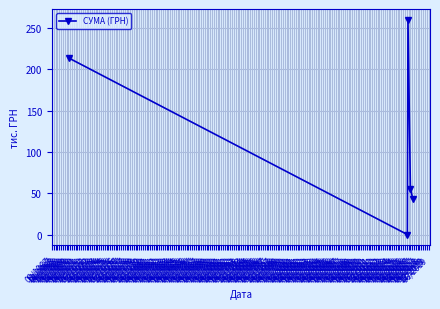

What is the difference between the maximum and minimum values?

259.7